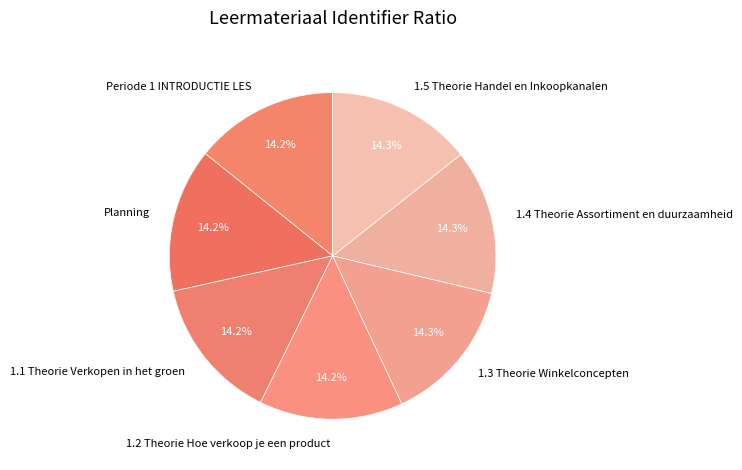

Combined, what portion of the pie is 1.4 Theorie Assortiment en duurzaamheid and 1.5 Theorie Handel en Inkoopkanalen?

28.7%